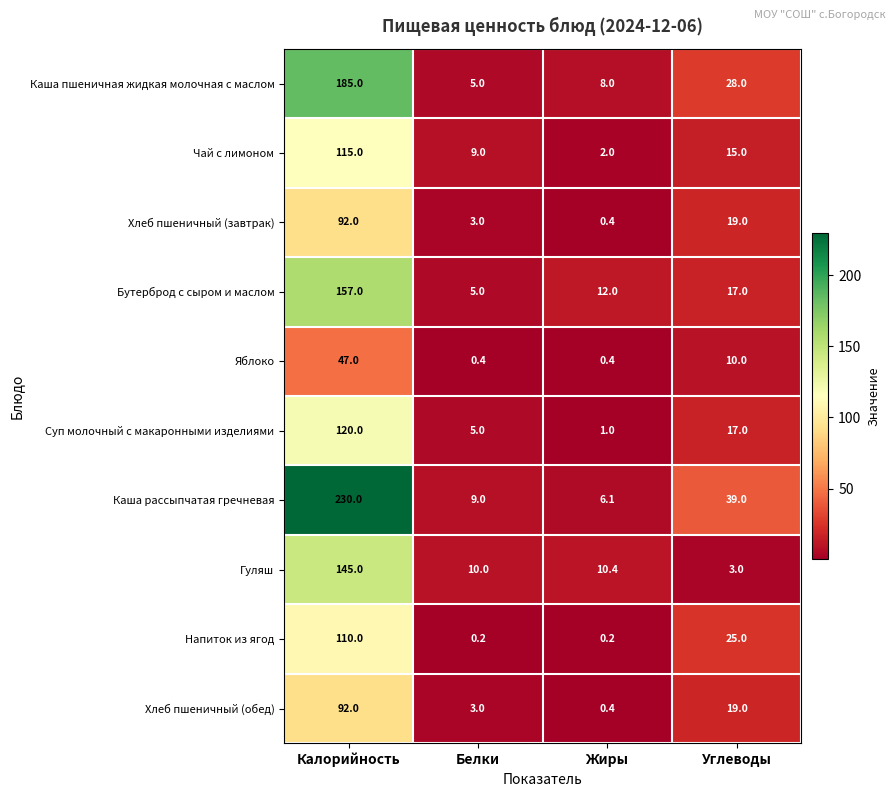

What is the average value of the Каша рассыпчатая гречневая series?

71.0